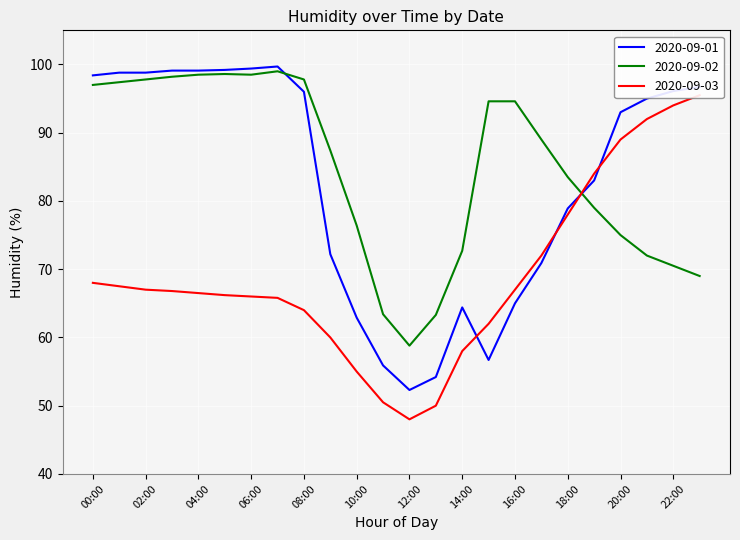

At which category does 2020-09-01 reach its first local peak?

07:00